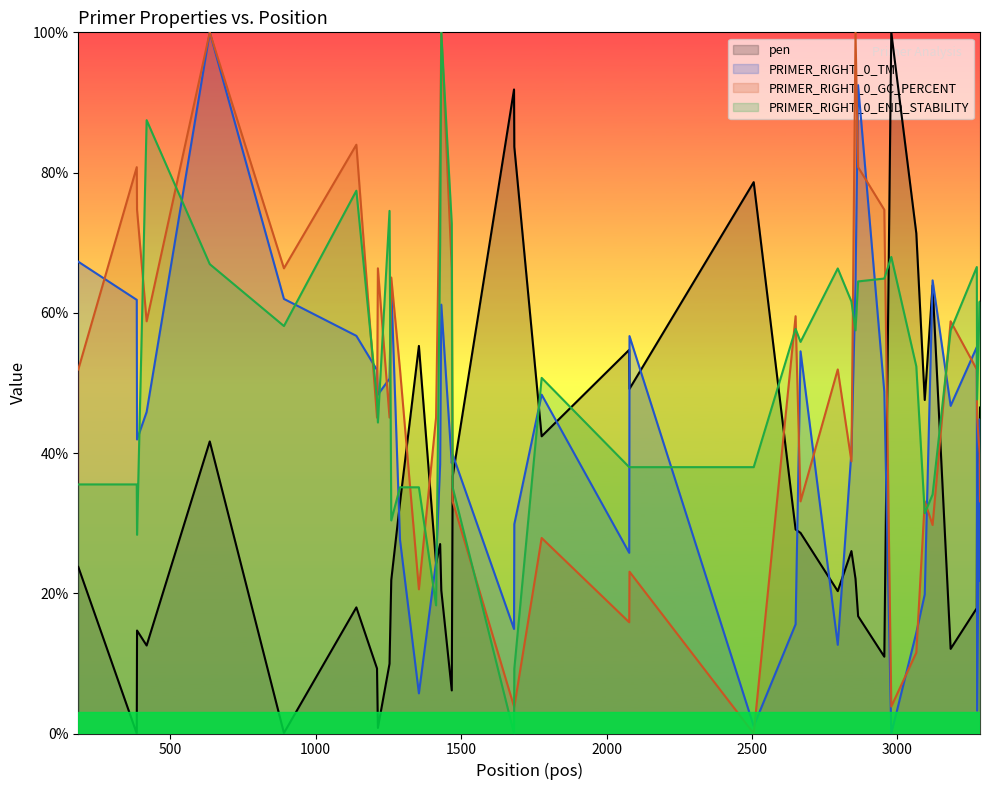

True or false: PRIMER_RIGHT_0_GC_PERCENT has more than 1 interior local peaks.

True